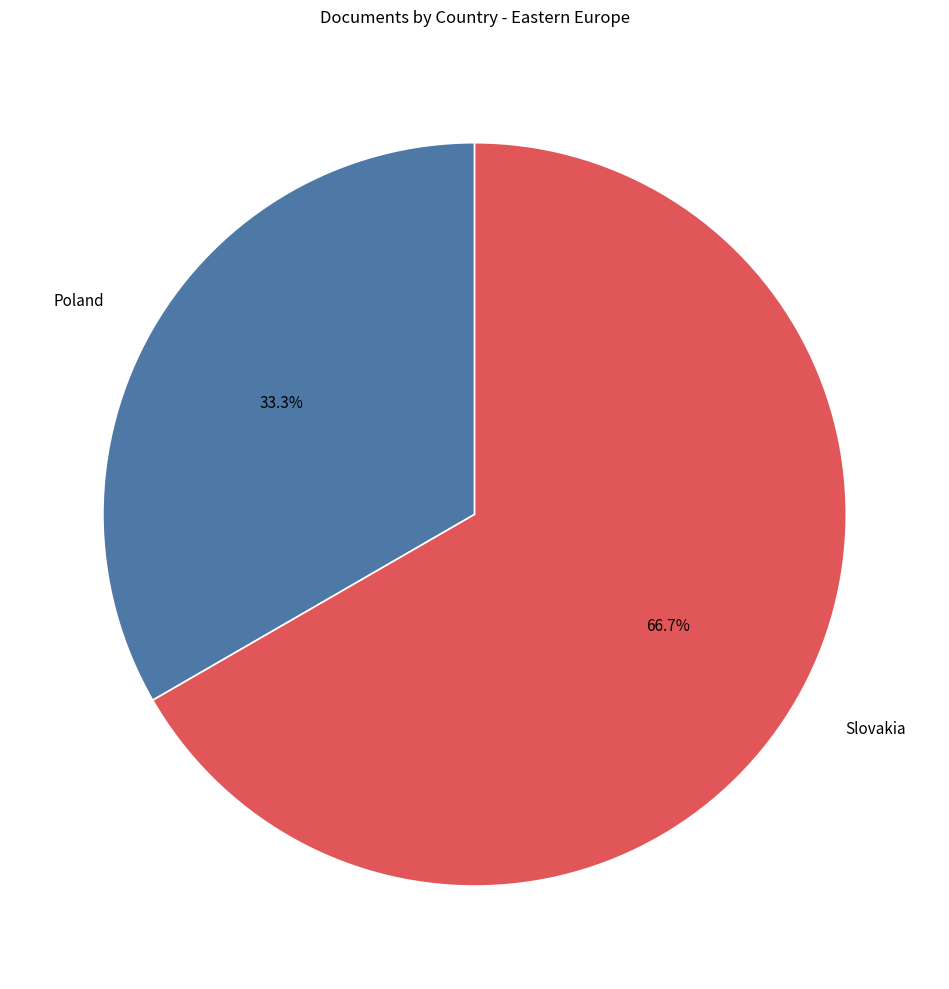

How much of the chart is everything except Slovakia?

33.3%